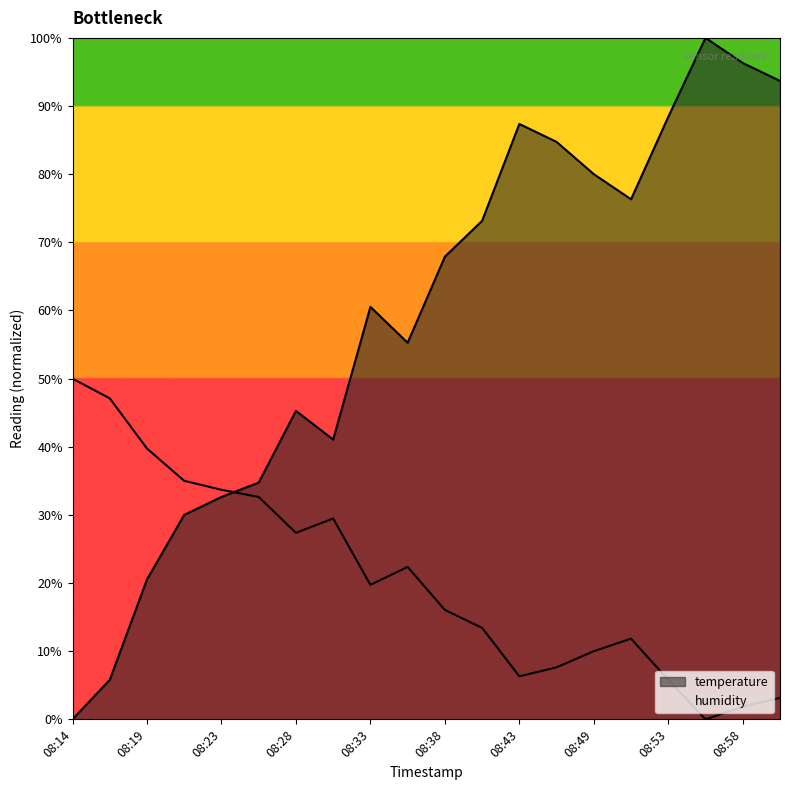

What is the change in value from 08:19 to 08:28?

+24.7